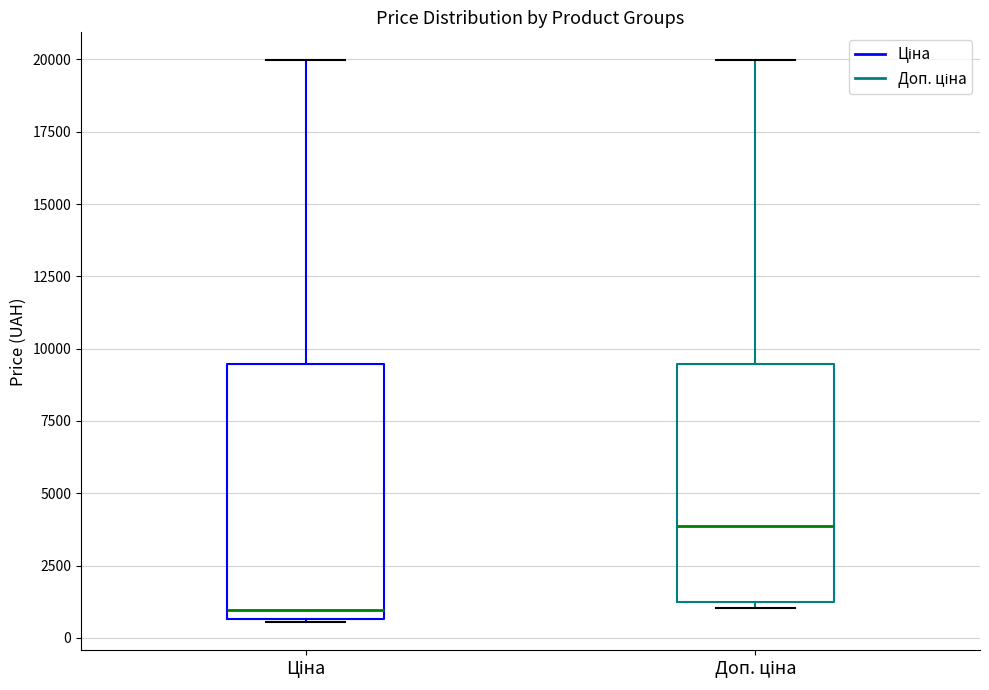

Which box's median line is the lowest?

Ціна